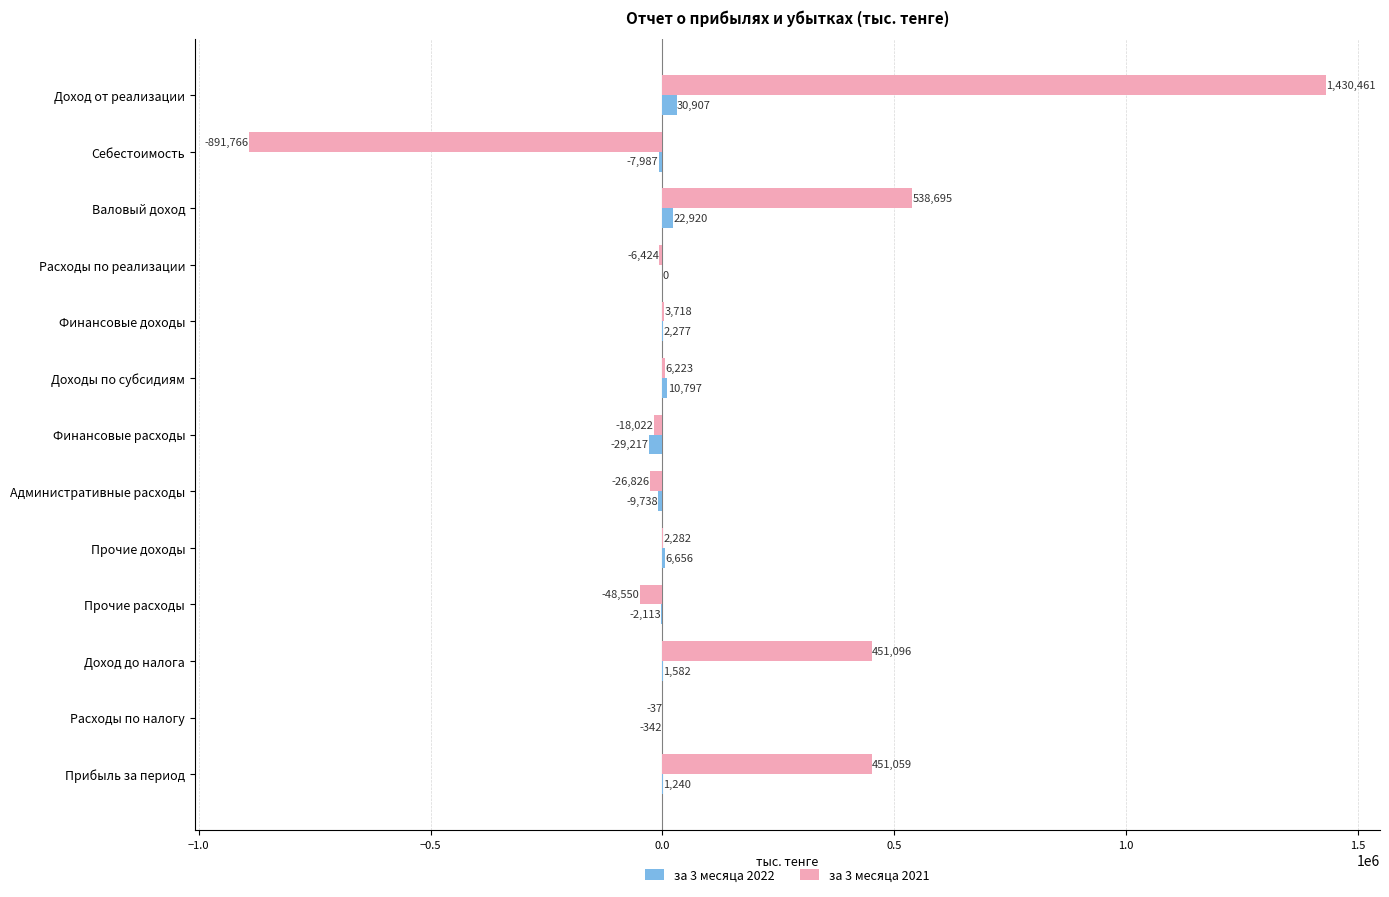

What is the sum of all за 3 месяца 2021 values?

1891909